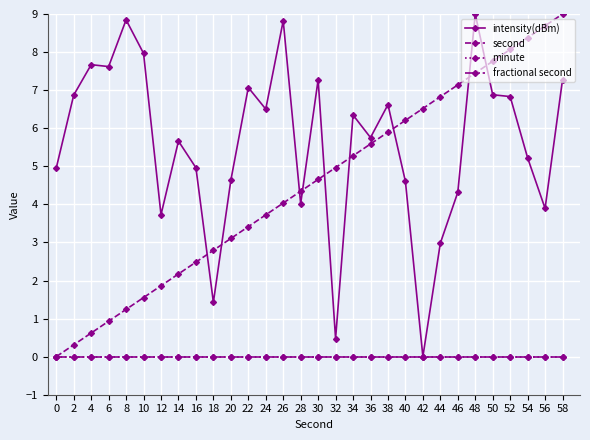

Is this an area chart (filled region under the line)?

No